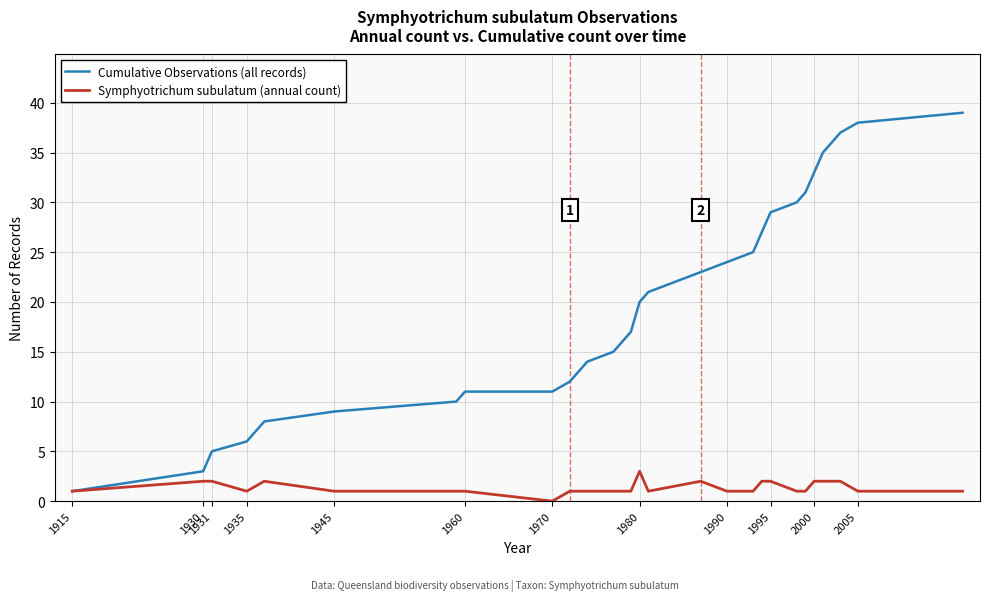

List the series in order of their overall mean, lowest first.

Symphyotrichum subulatum (annual count), Cumulative Observations (all records)